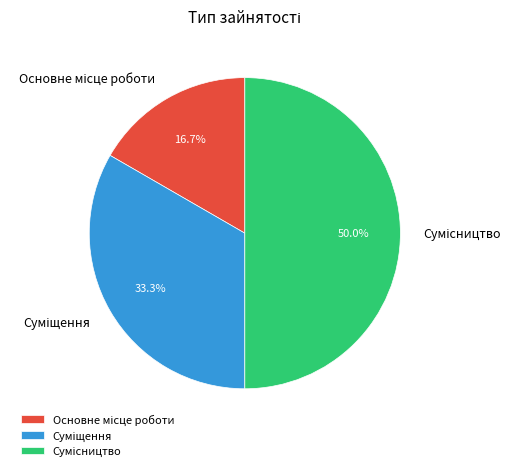

What is the total percentage of Основне місце роботи and Суміщення?

50.0%